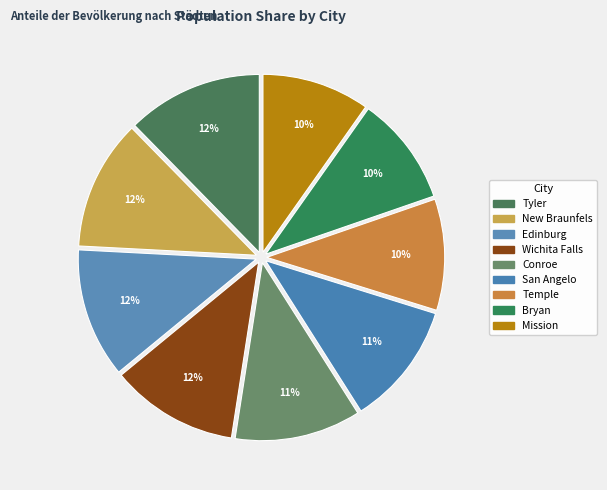

What is the total percentage of Edinburg and San Angelo?

23.0%